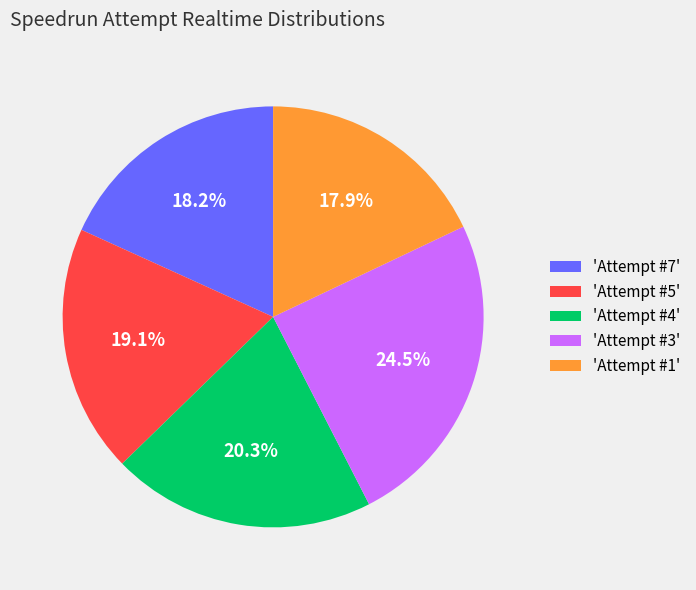

Is the sum of 'Attempt #3' and 'Attempt #5' greater than half?

No